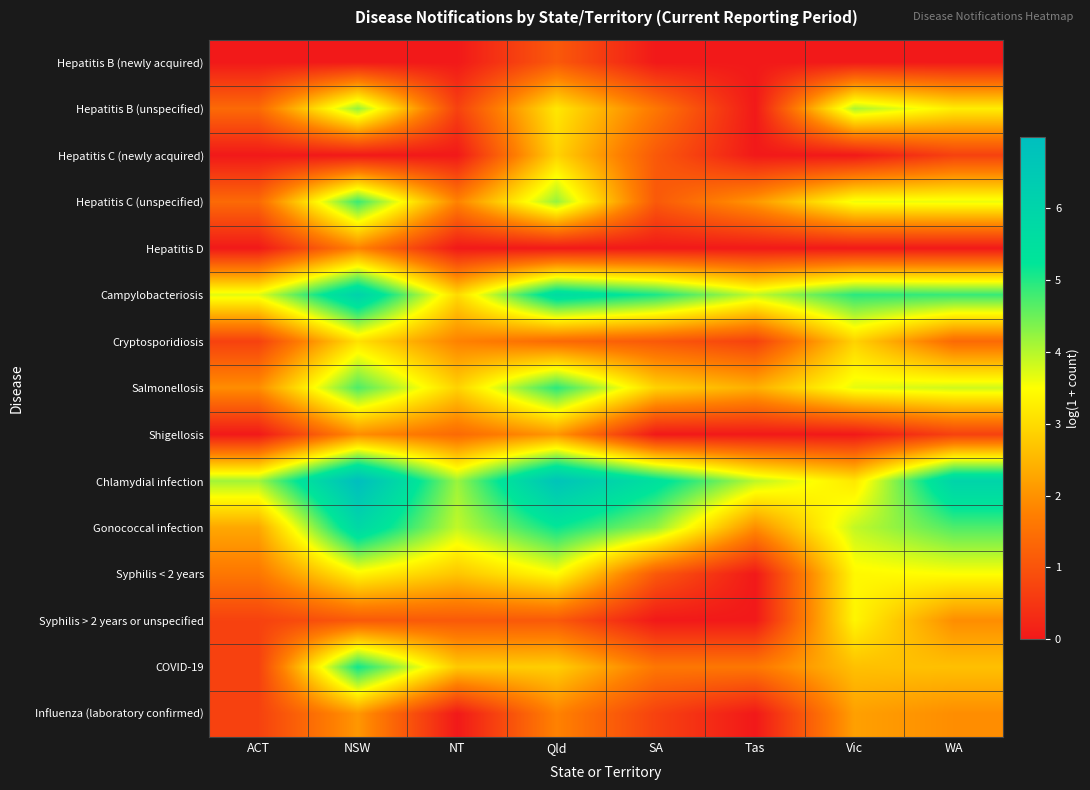

Reading left to right, transcribe all the data shown in this chart.

Hepatitis B (newly acquired): ACT=0.0	NSW=0.0	NT=0.0	Qld=1.1	SA=0.0	Tas=0.0	Vic=0.0	WA=0.0
Hepatitis B (unspecified): ACT=1.4	NSW=4.2	NT=0.7	Qld=3.2	SA=1.6	Tas=0.0	Vic=4.1	WA=3.3
Hepatitis C (newly acquired): ACT=0.0	NSW=0.0	NT=0.0	Qld=2.9	SA=1.1	Tas=0.0	Vic=0.0	WA=0.7
Hepatitis C (unspecified): ACT=1.4	NSW=4.8	NT=1.8	Qld=4.2	SA=1.1	Tas=2.1	Vic=3.6	WA=3.6
Hepatitis D: ACT=0.0	NSW=1.8	NT=0.0	Qld=0.0	SA=0.0	Tas=0.0	Vic=0.0	WA=0.0
Campylobacteriosis: ACT=3.7	NSW=6.1	NT=3.0	Qld=5.7	SA=5.1	Tas=3.9	Vic=4.9	WA=4.9
Cryptosporidiosis: ACT=0.7	NSW=3.1	NT=1.8	Qld=1.4	SA=1.1	Tas=0.7	Vic=2.9	WA=1.4
Salmonellosis: ACT=1.9	NSW=4.7	NT=2.9	Qld=4.9	SA=2.9	Tas=2.4	Vic=3.7	WA=3.8
Shigellosis: ACT=0.0	NSW=1.9	NT=1.4	Qld=2.1	SA=0.0	Tas=0.0	Vic=0.0	WA=0.7
Chlamydial infection: ACT=4.1	NSW=7.0	NT=4.2	Qld=6.7	SA=5.5	Tas=4.0	Vic=3.2	WA=6.0
Gonococcal infection: ACT=2.3	NSW=5.8	NT=3.9	Qld=5.2	SA=4.2	Tas=1.9	Vic=3.9	WA=4.7
Syphilis < 2 years: ACT=1.6	NSW=3.4	NT=2.7	Qld=3.5	SA=1.1	Tas=0.0	Vic=3.4	WA=3.5
Syphilis > 2 years or unspecified: ACT=0.7	NSW=1.1	NT=1.1	Qld=1.1	SA=0.0	Tas=0.0	Vic=3.4	WA=1.9
COVID-19: ACT=0.7	NSW=5.1	NT=2.8	Qld=2.8	SA=1.6	Tas=1.6	Vic=2.6	WA=2.6
Influenza (laboratory confirmed): ACT=0.7	NSW=2.1	NT=0.0	Qld=1.8	SA=0.7	Tas=0.0	Vic=2.2	WA=1.9